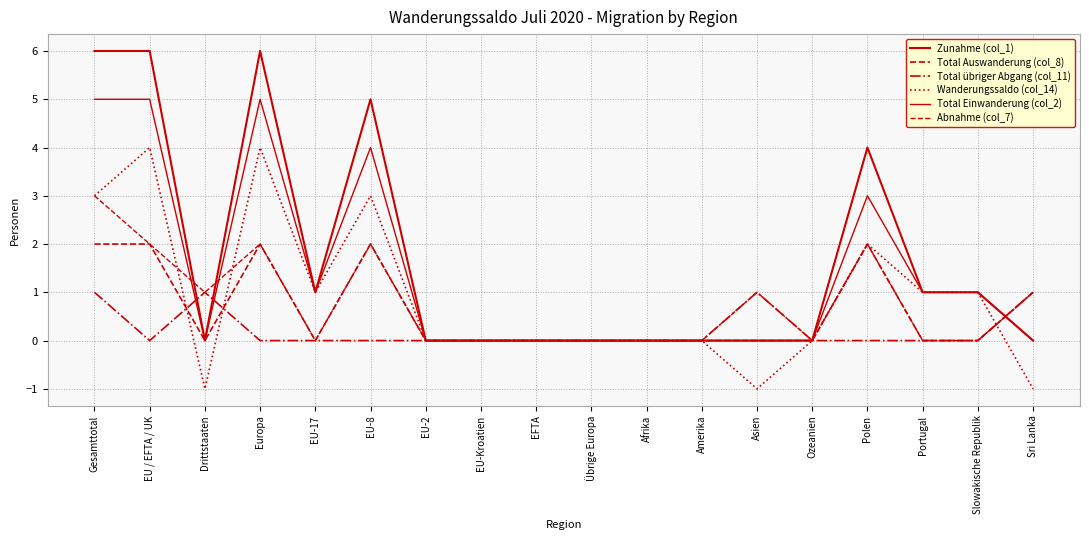

What position from the right is Sri Lanka?

1